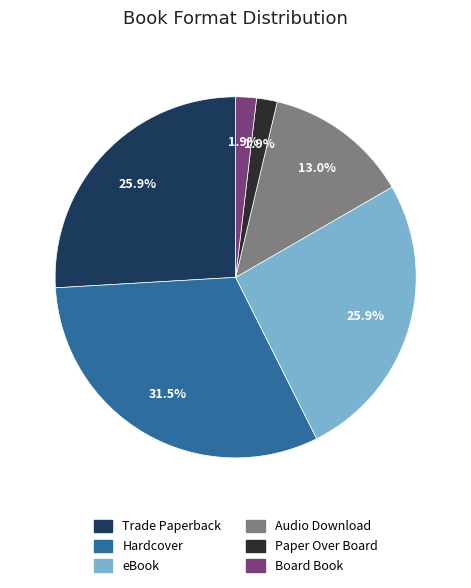

Which has a higher value, Audio Download or Hardcover?

Hardcover